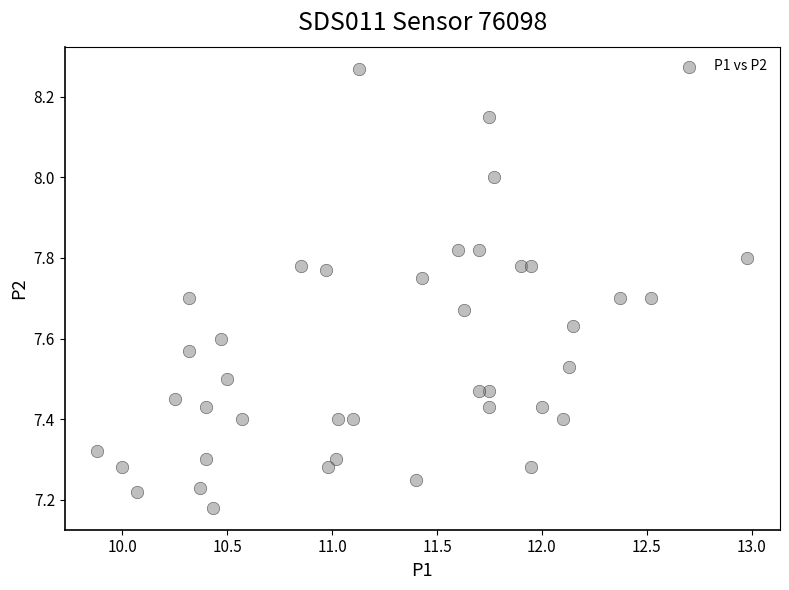

What is the range of Y values (max minus min)?

1.1